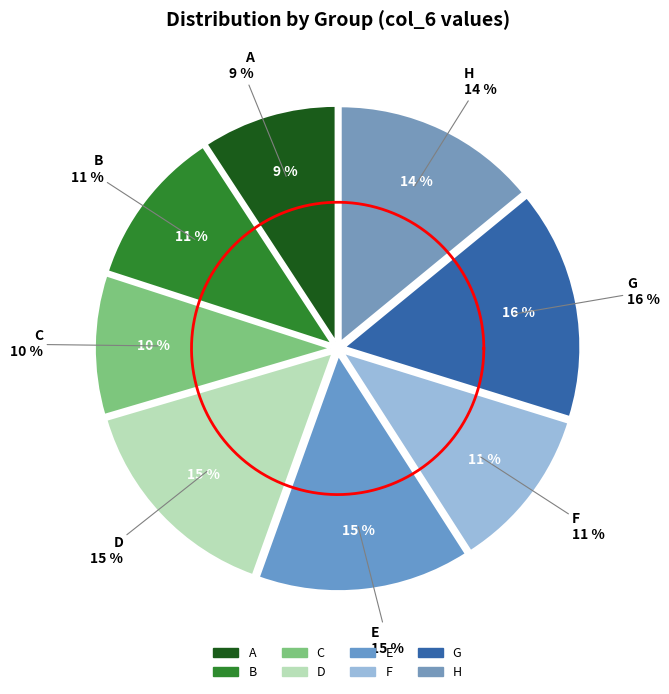

What is the change in value from B to C?

-0.3